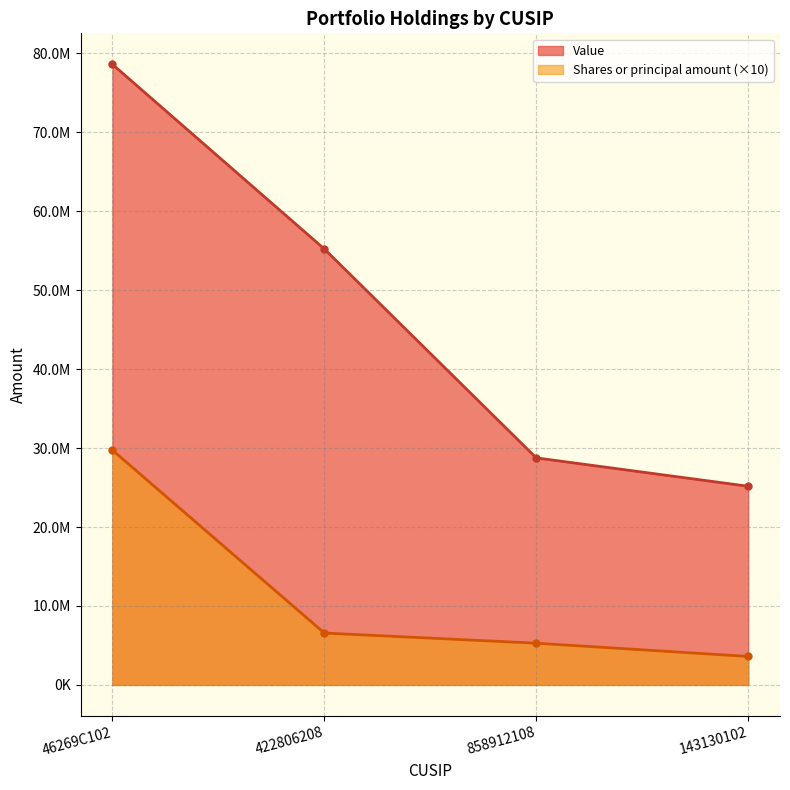

What is the value of the Shares or principal amount point at the 1st from the left?

29735450